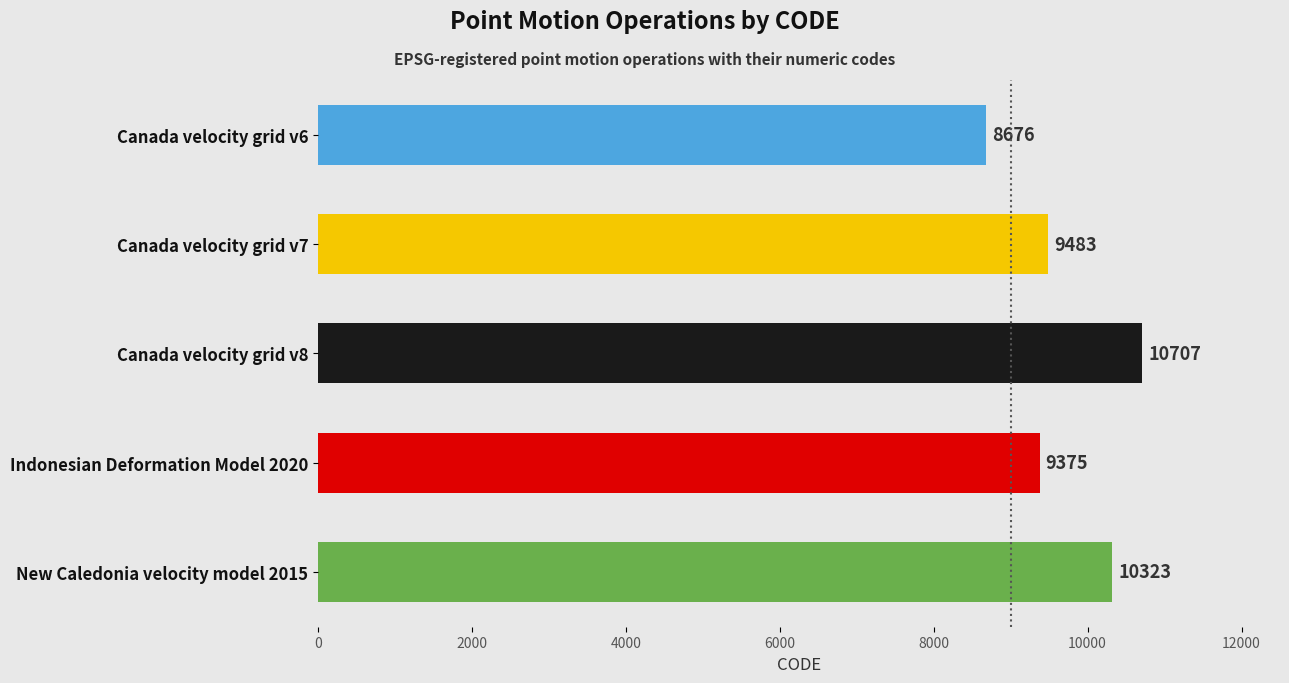

What is the difference between the maximum and minimum values?

2031